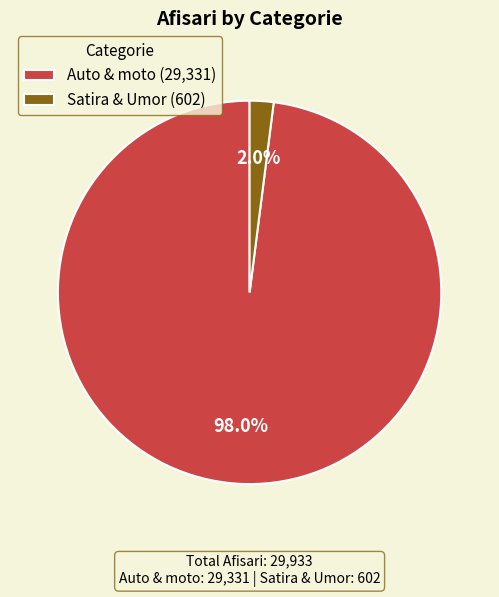

How many slices are in this pie chart?

2